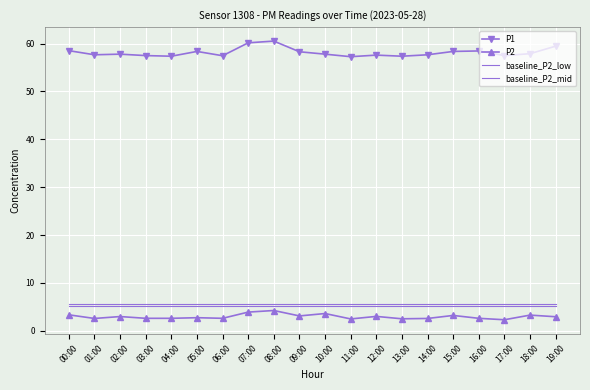

True or false: P1 and baseline_P2_low cross at least once.

False